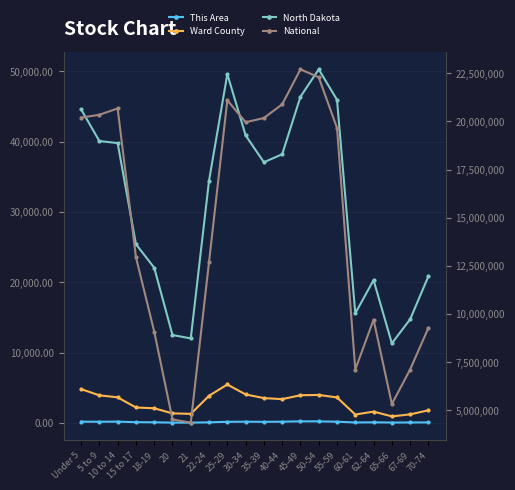

True or false: This Area and North Dakota cross at least once.

False